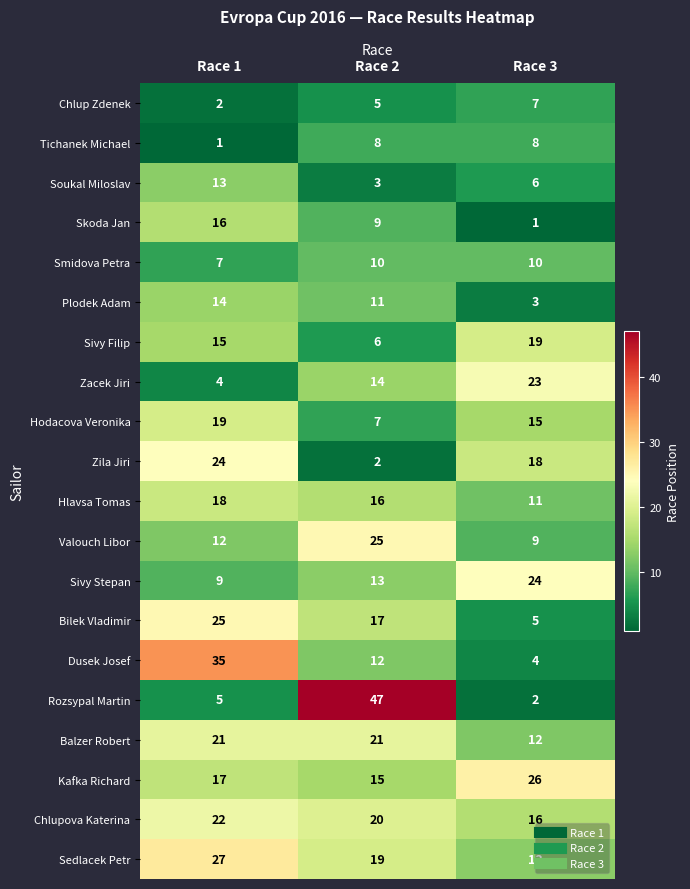

Where is Chlupova Katerina nearest to the value 19?

Race 2